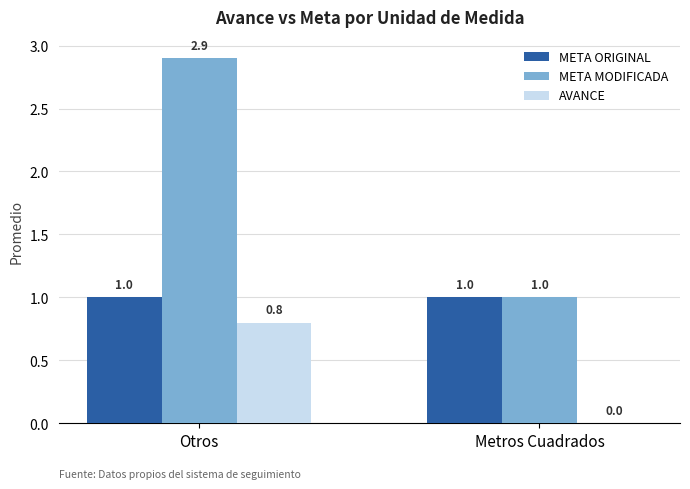

What is the total value across all series at Otros?

4.7